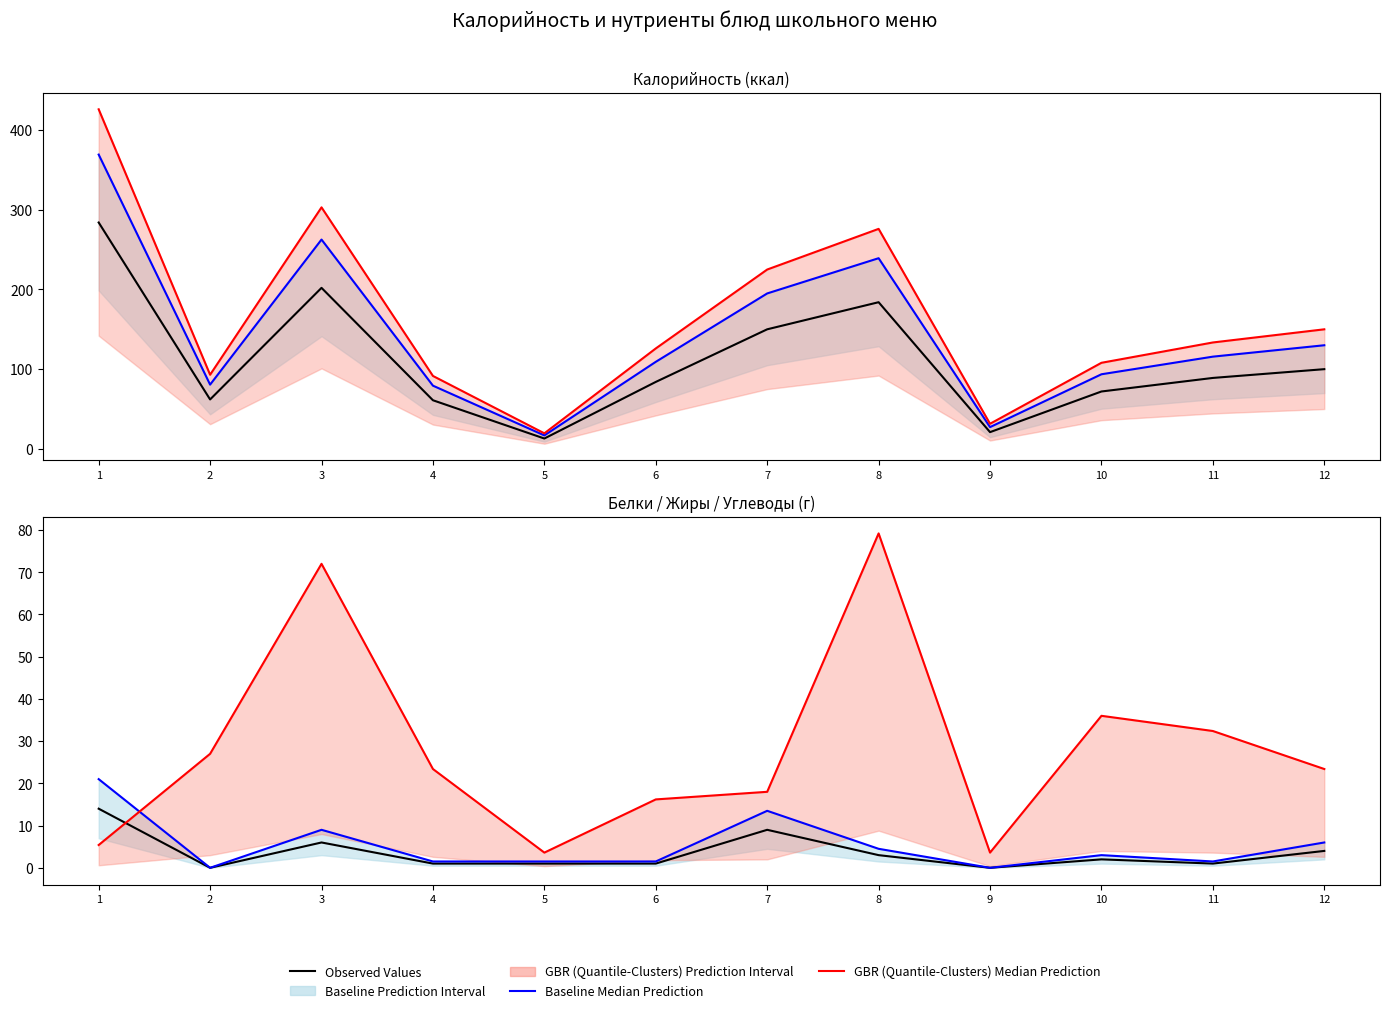

Which series changed the most between 6 and 10?

GBR медиана